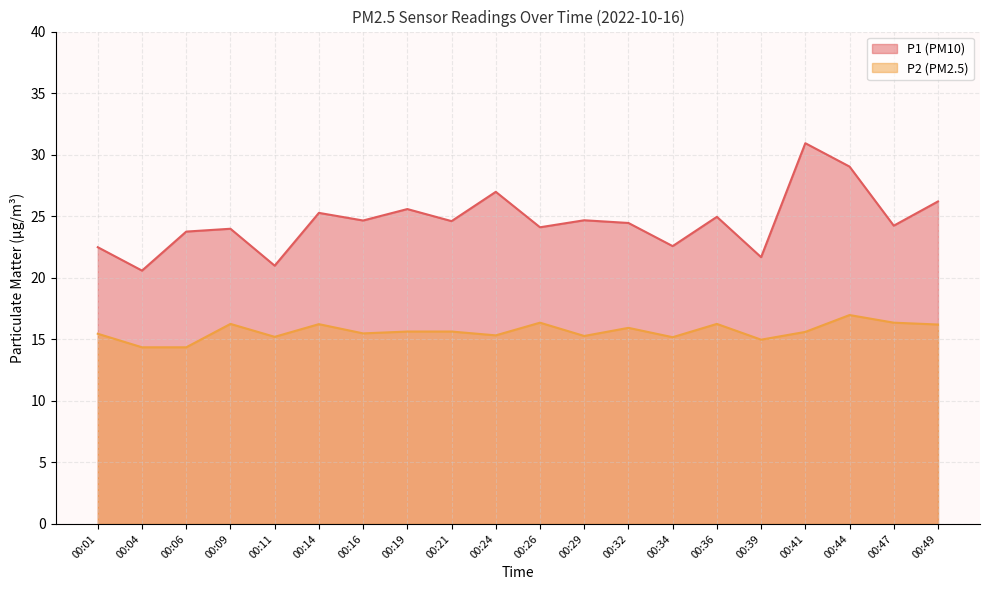

Rank the series by their maximum value, from highest to lowest.

P1 (PM10), P2 (PM2.5)